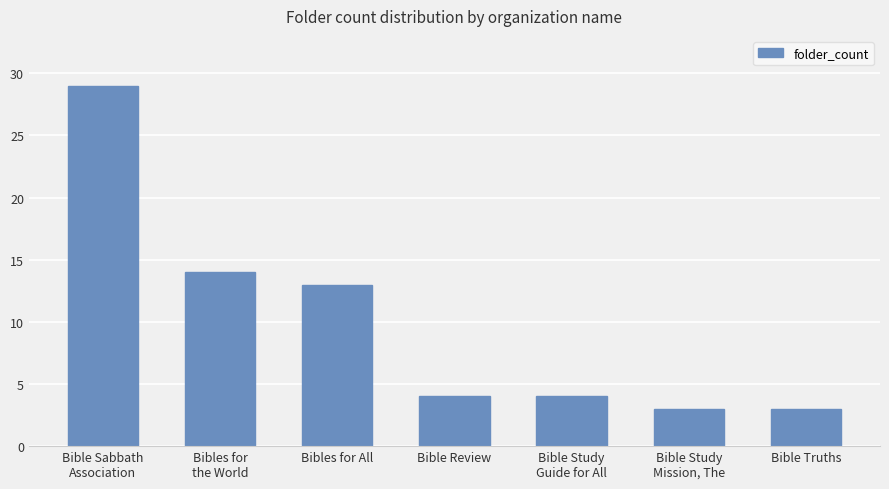

The value at Bible Sabbath
Association is 14. True or false?

False